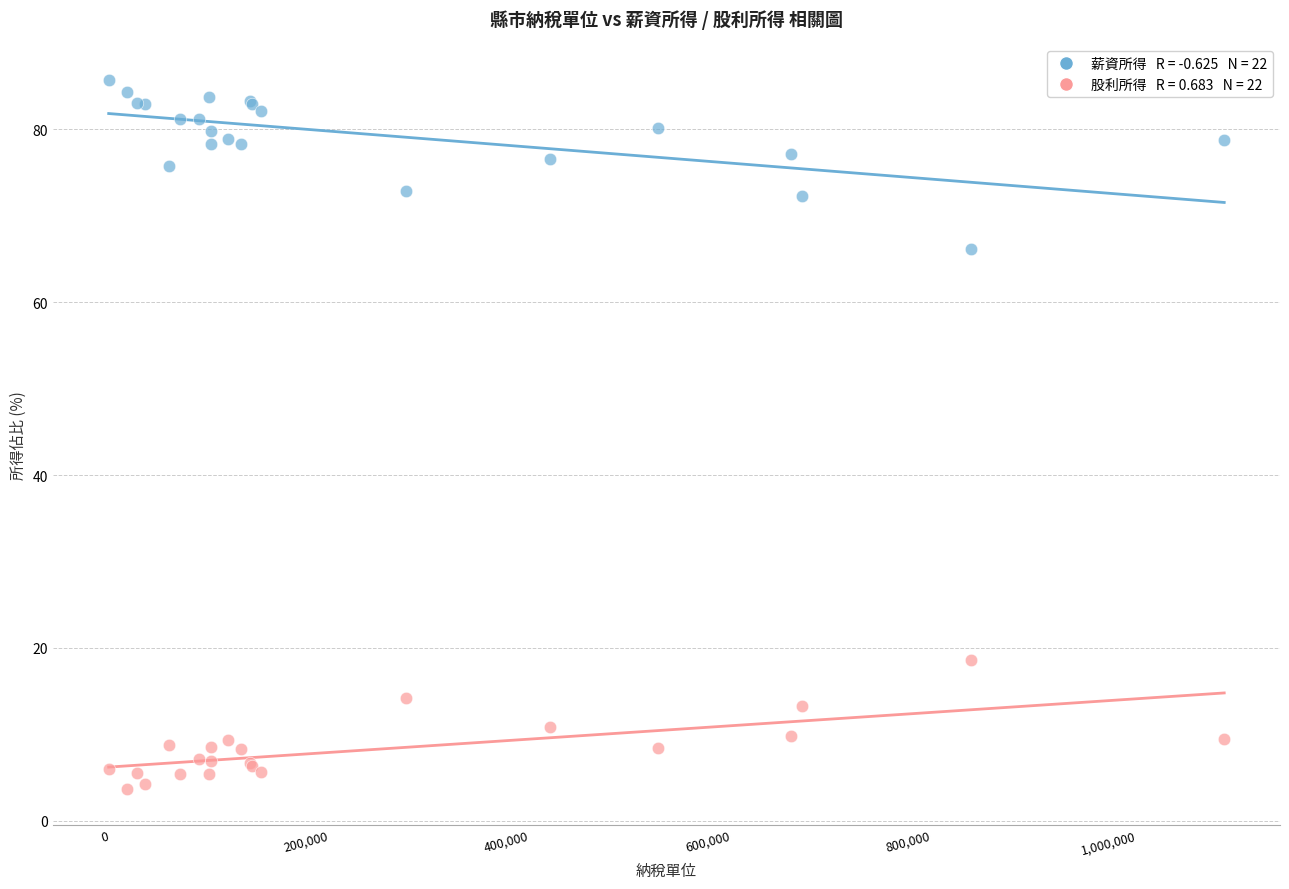

Across all series, what Y value is closest to 44?

66.2